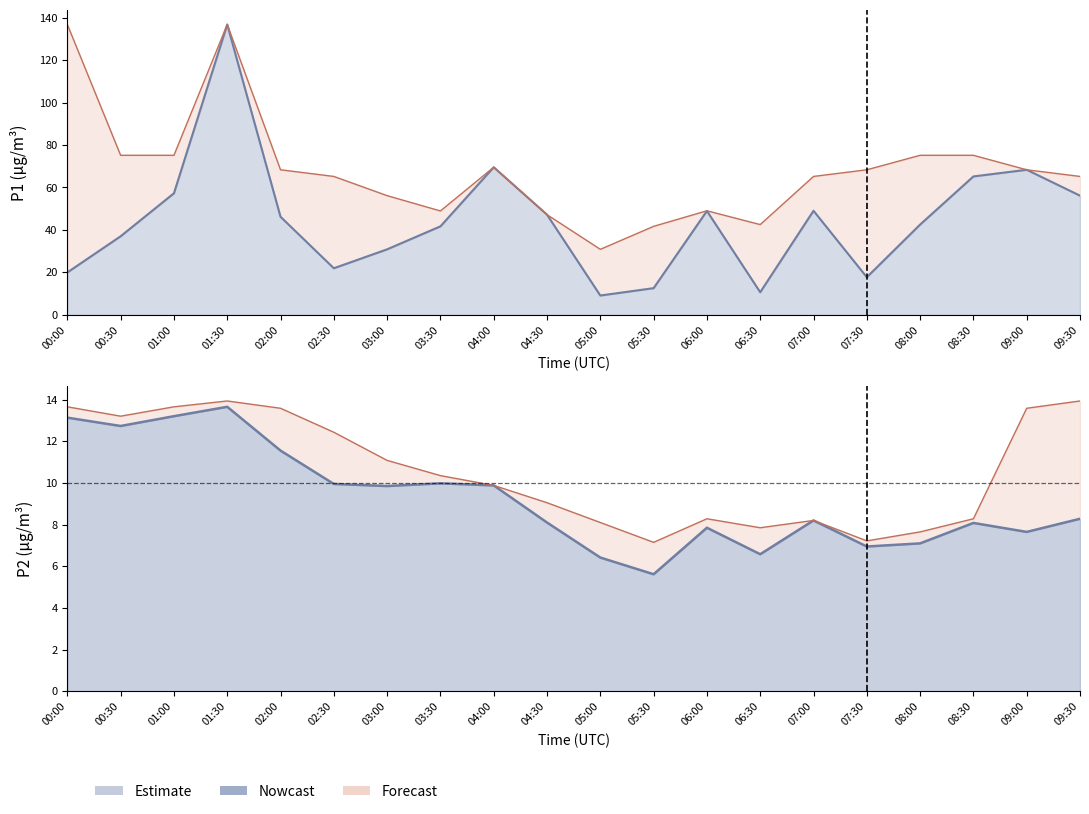

At which label is P1_upper closest to 83?

00:30